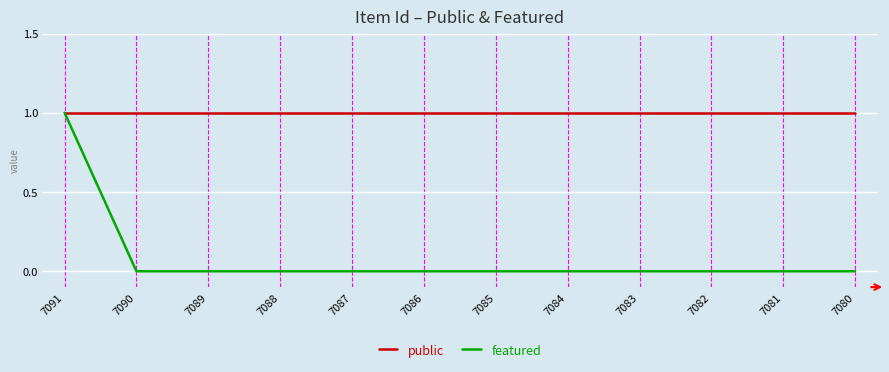

Between 7091 and 7083, which series saw the biggest shift?

featured